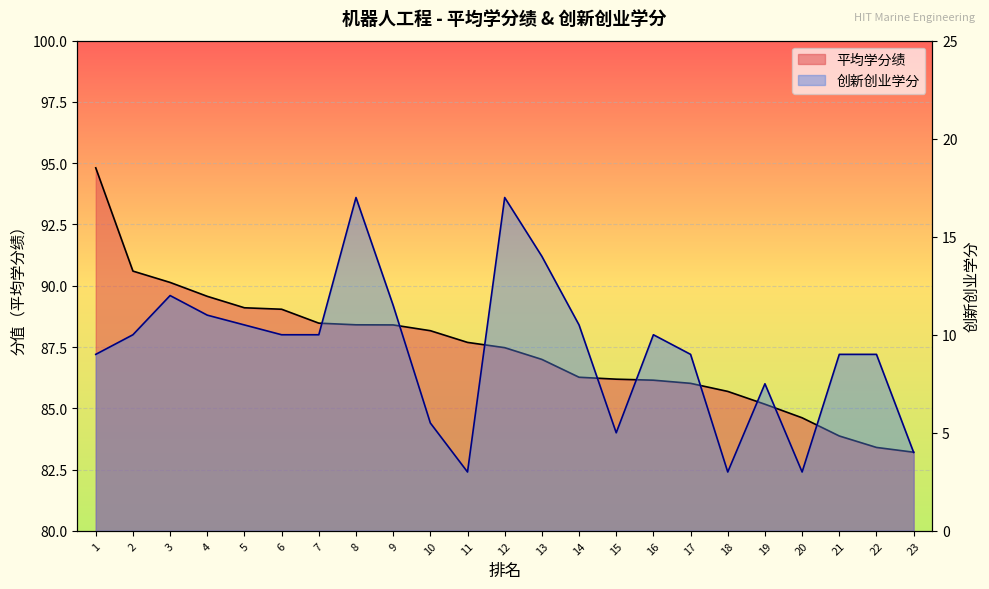

Which category has the lowest value across all series?

11